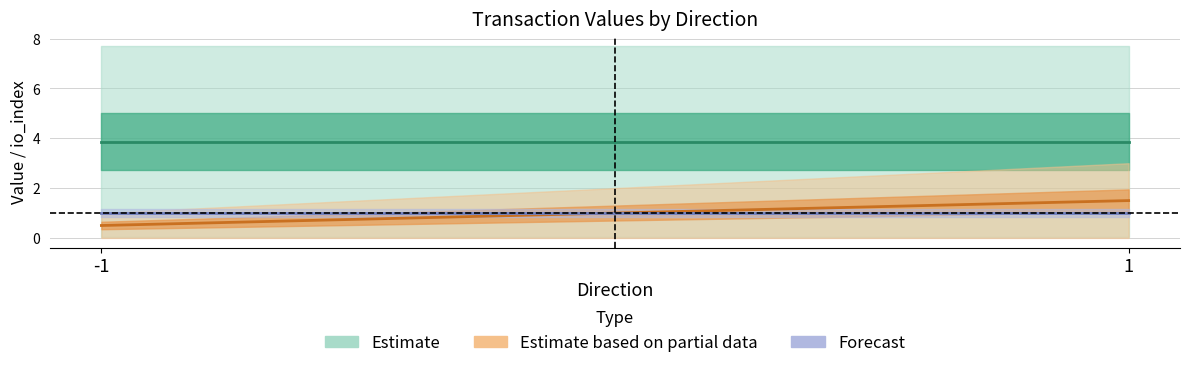

What is the average value of the value series?

3.9